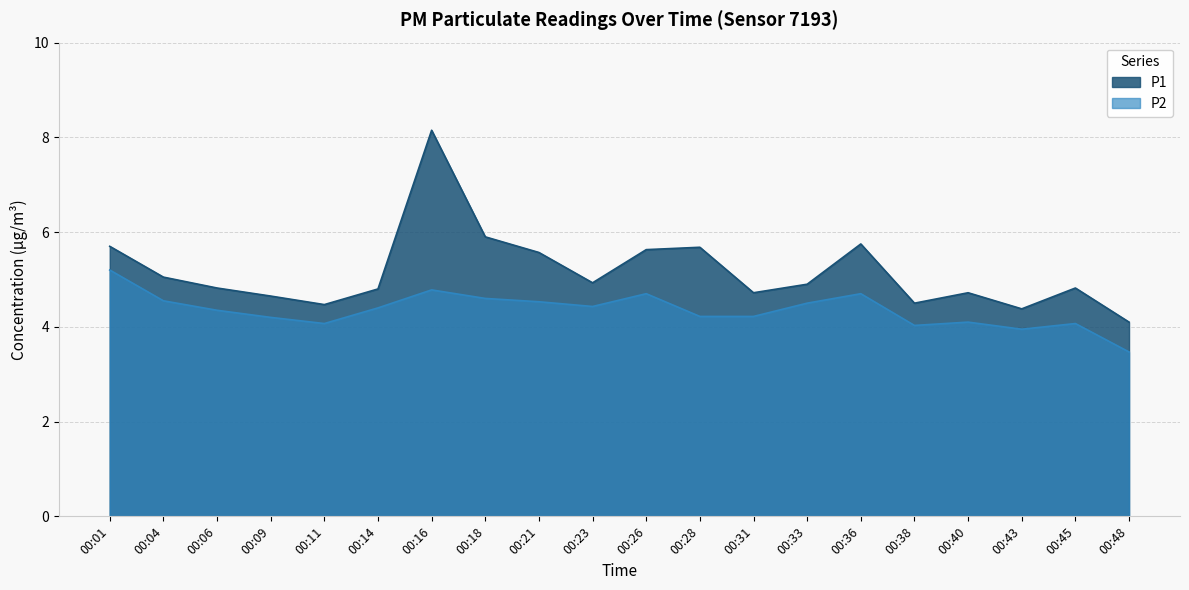

Does the chart have visible grid lines?

Yes